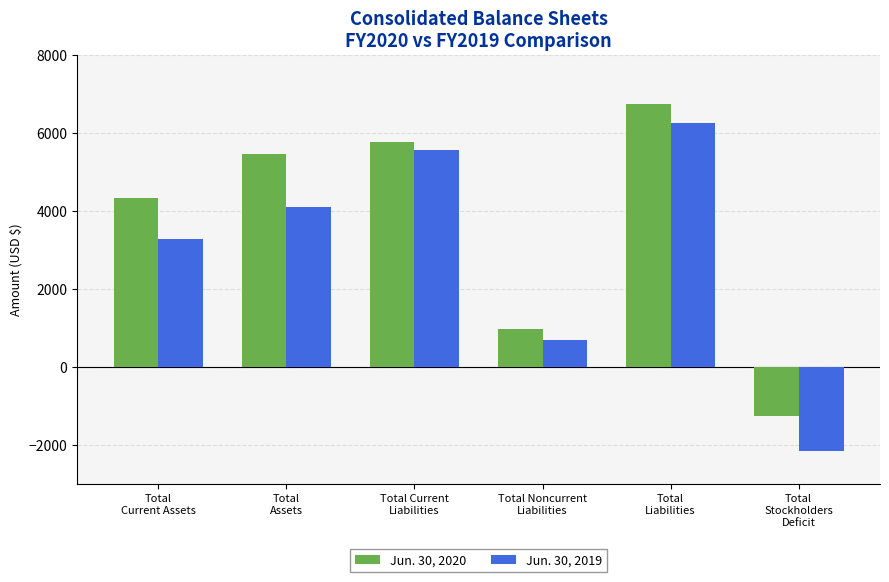

Count the number of data series in this chart.

2